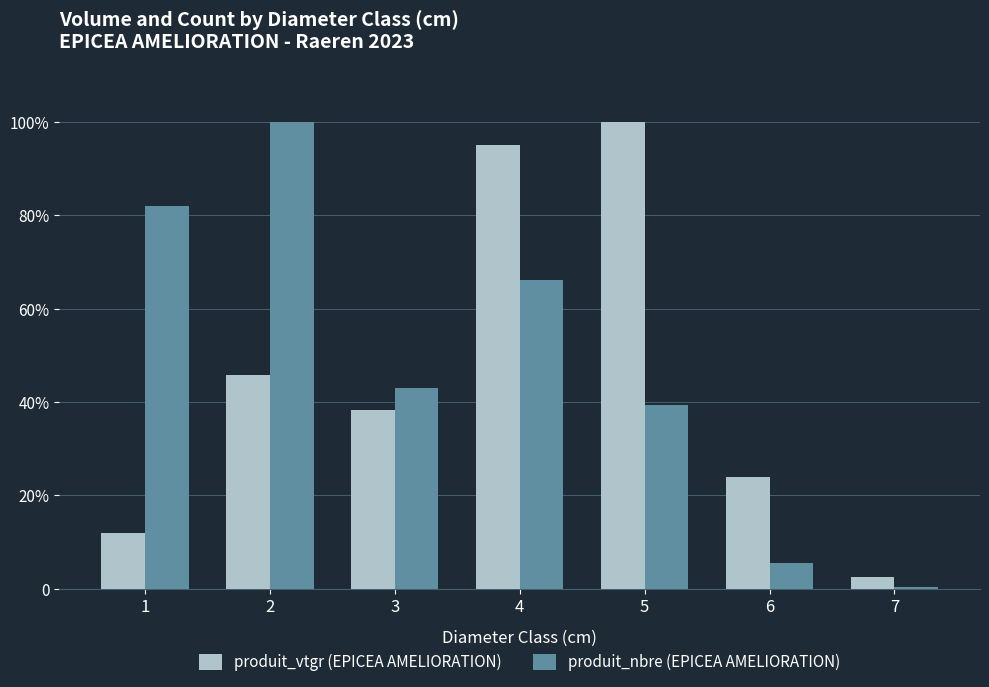

Which label corresponds to the smallest value in the chart?

7